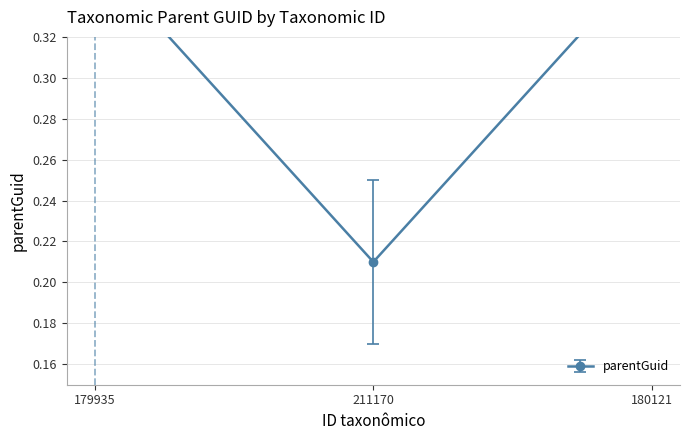

True or false: the data shows 0.4 at 179935.

True